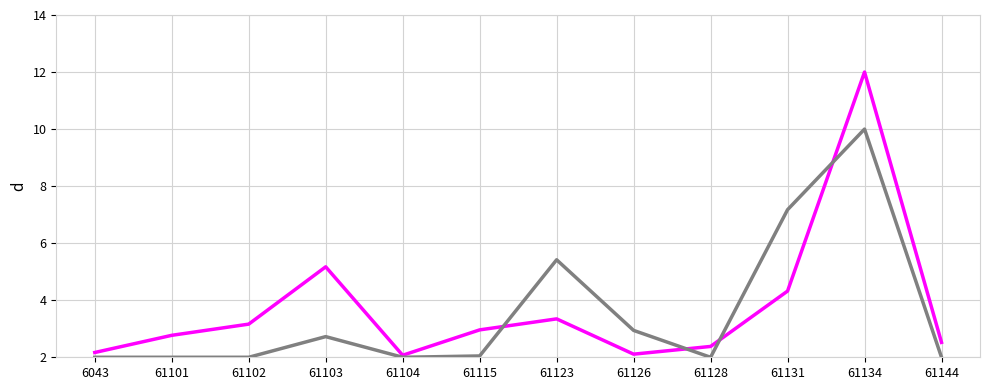

What is the difference between the highest and lowest values at 61102?

1.2